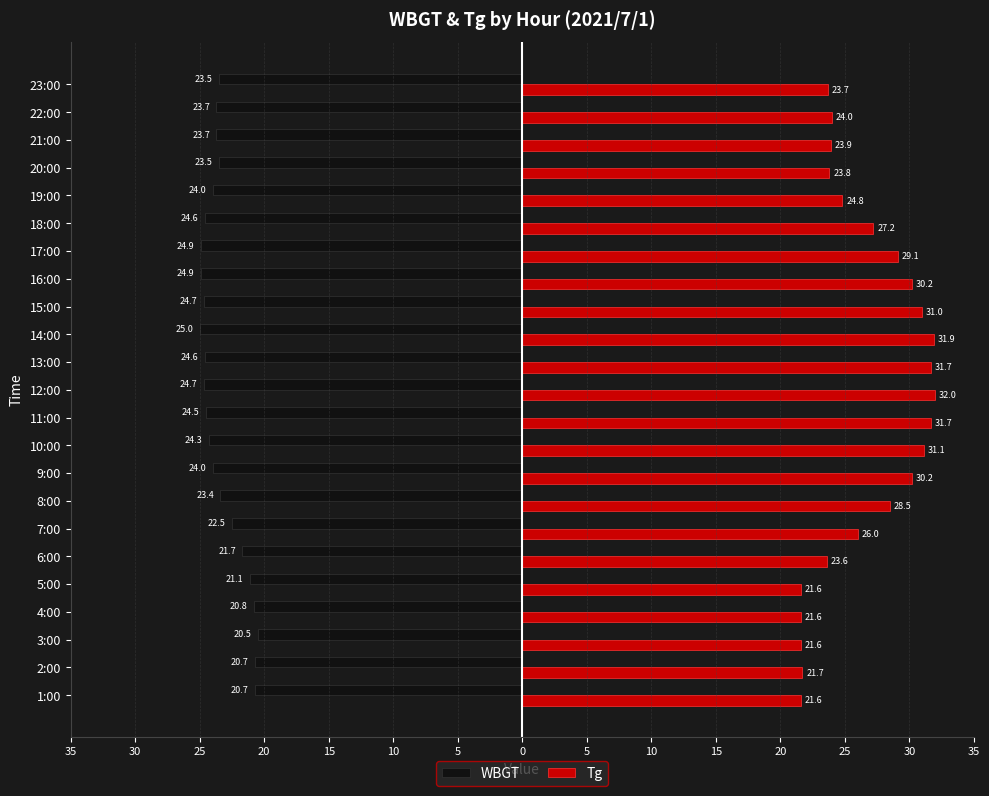

What are all the series names shown in the legend?

WBGT, Tg